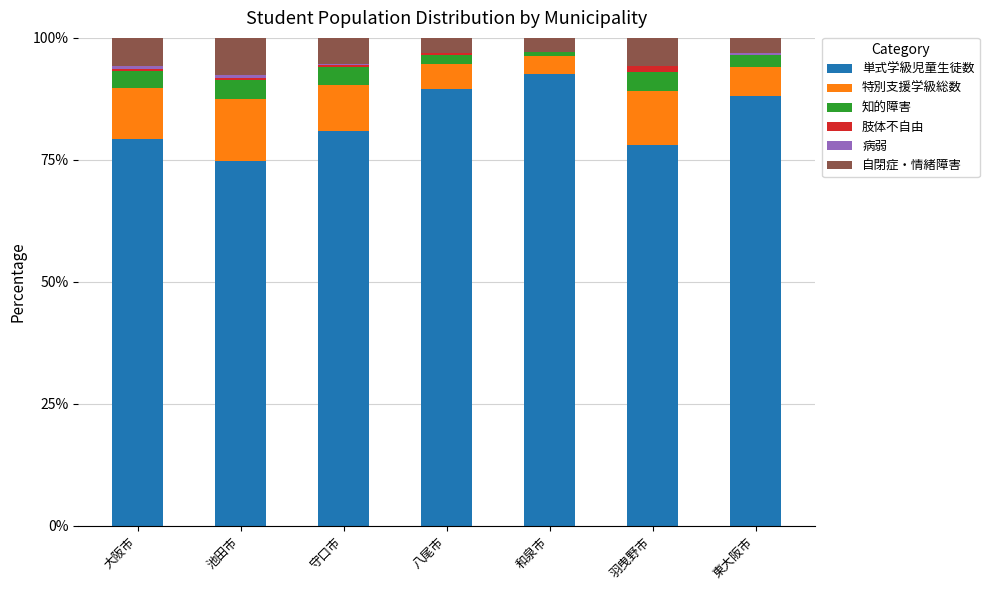

Which category has the highest value in the 単式学級児童生徒数 series?

和泉市